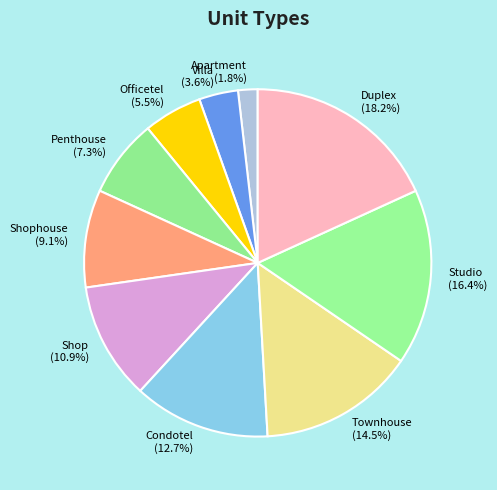

To the nearest percent, what is the combined percentage of Shophouse and Condotel?

22%